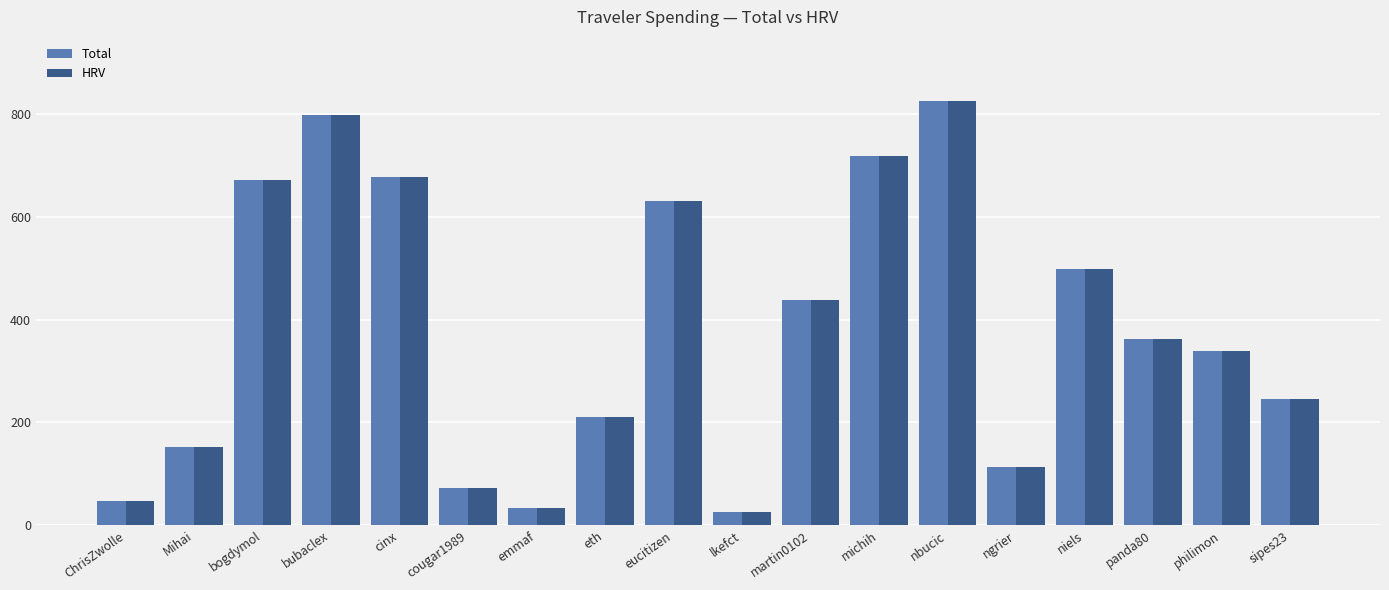

The value of Total at eth is 210.9. True or false?

True